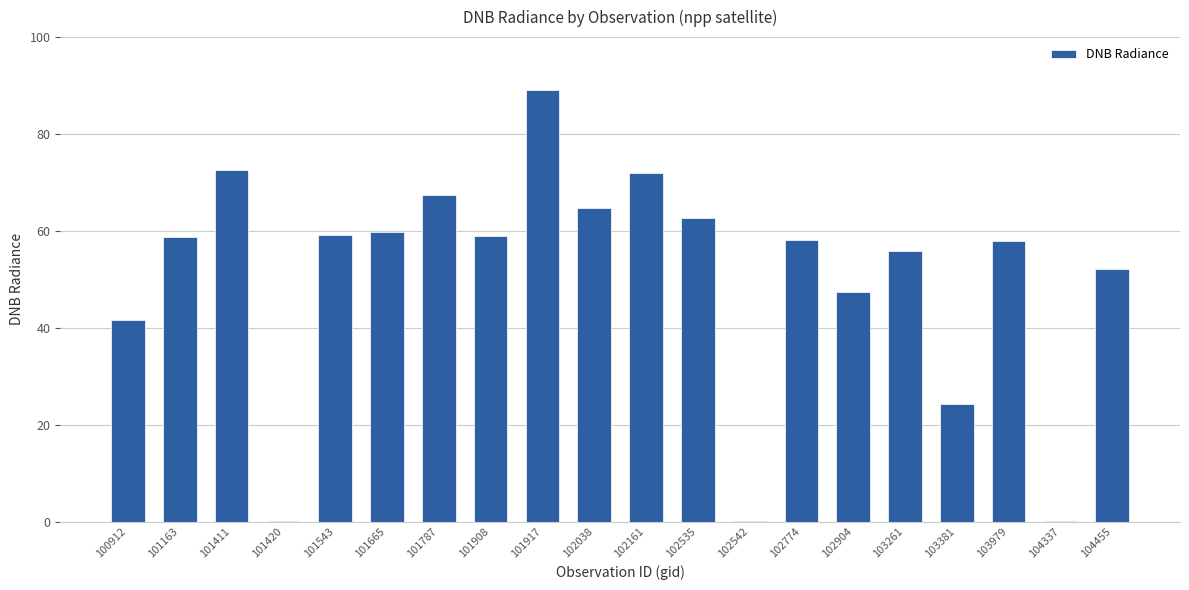

What is the sum of the values at 100912 and 102038?

106.5